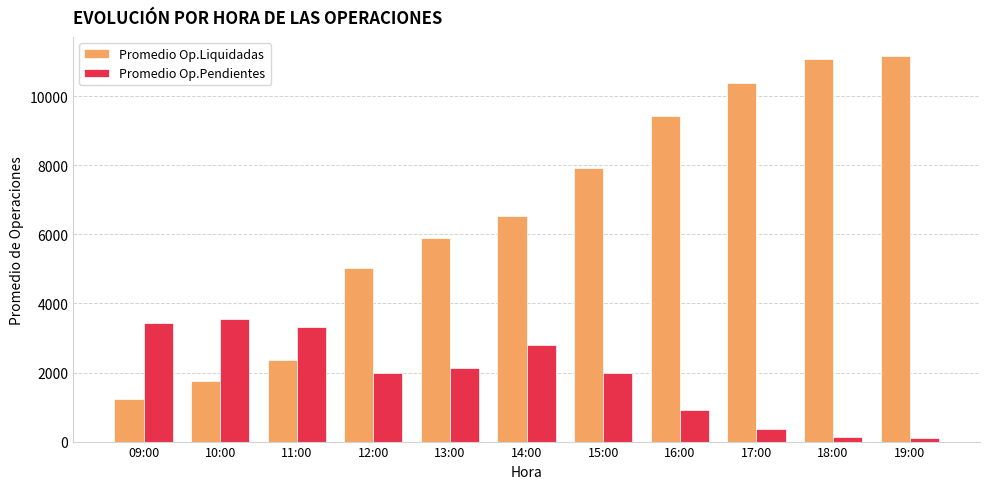

What is the sum of all Promedio Op.Pendientes values?

20685.3